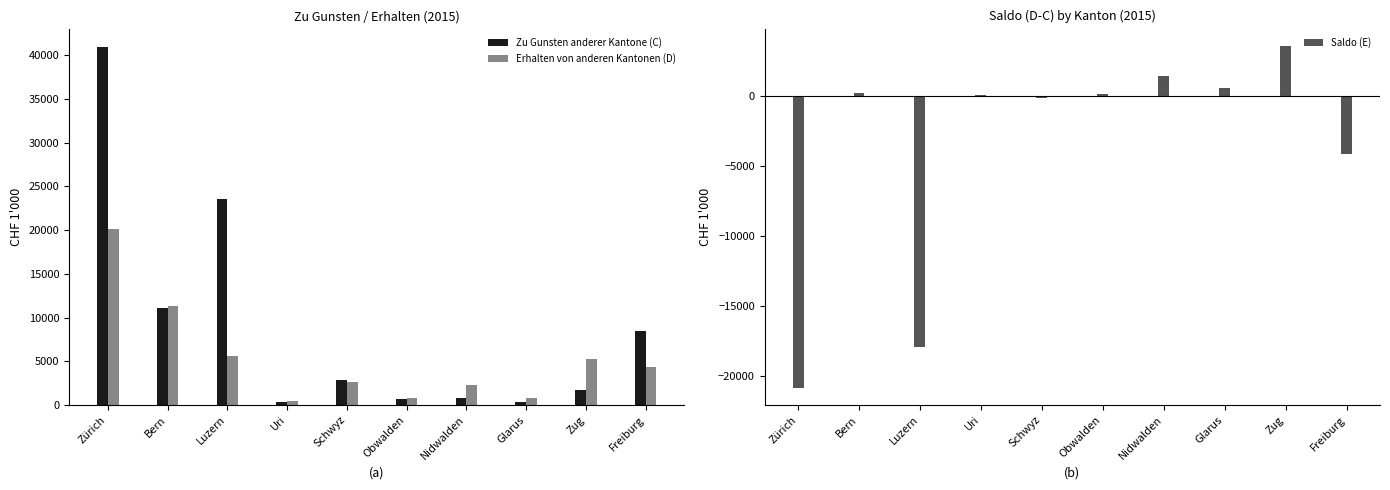

At Obwalden, list the series in order from smallest to largest.

Saldo (E), Zu Gunsten anderer Kantone (C), Erhalten von anderen Kantonen (D)